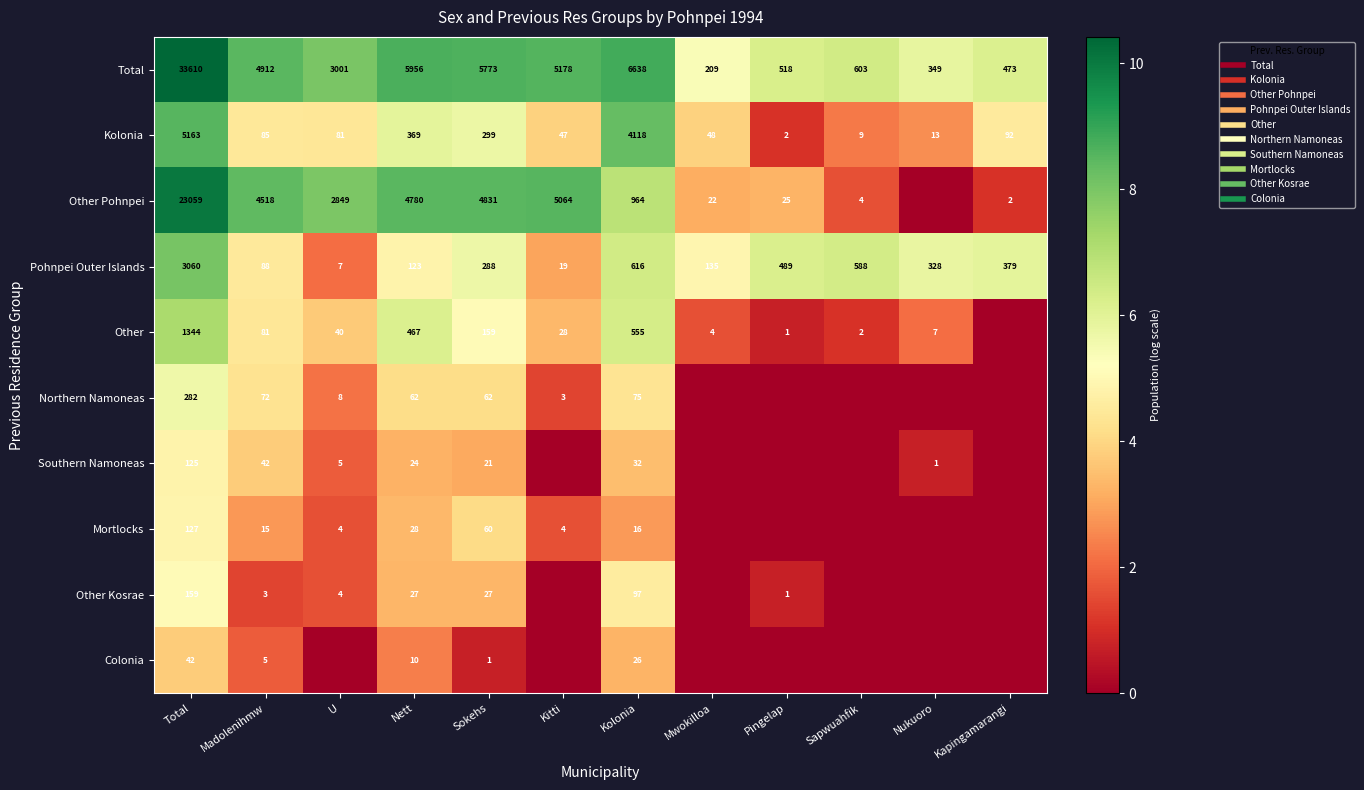

Rank the categories by Northern Namoneas value from lowest to highest.

Mwokilloa, Pingelap, Sapwuahfik, Nukuoro, Kapingamarangi, Kitti, U, Nett, Sokehs, Madolenihmw, Kolonia, Total